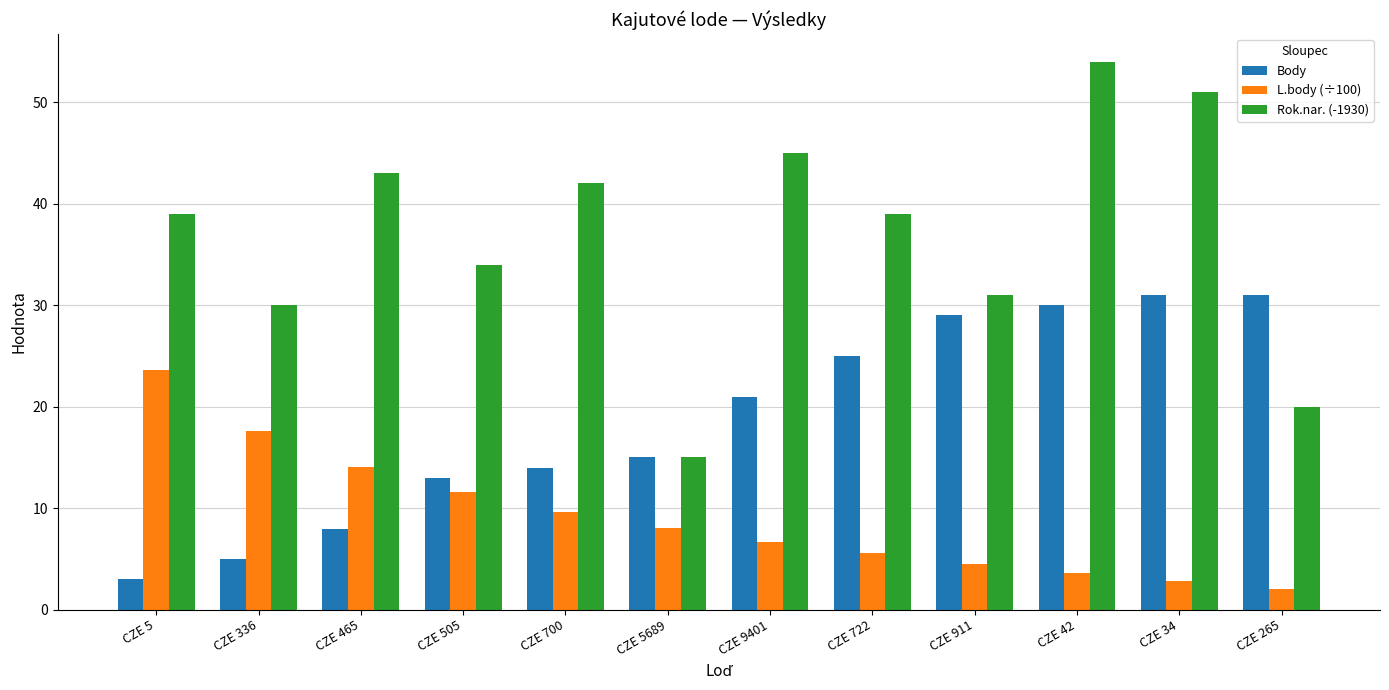

Which label corresponds to the largest value in the chart?

CZE 42